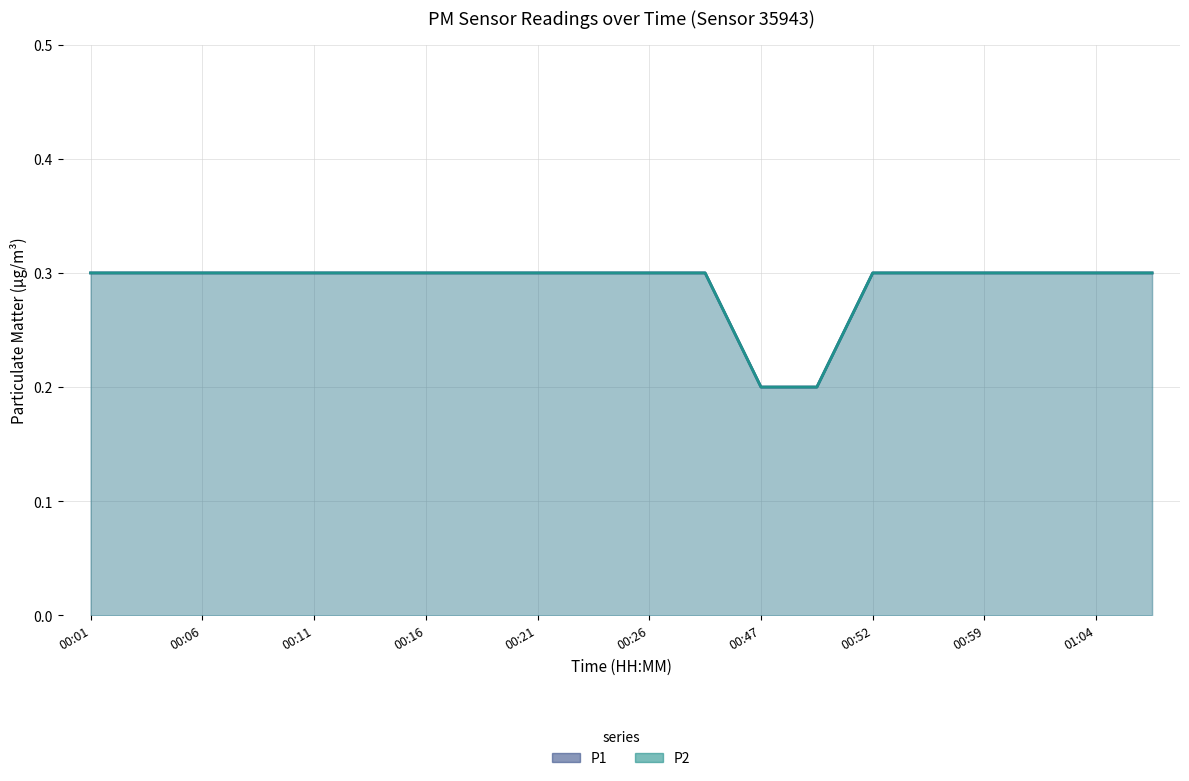

Is it true that P2 equals 0.3 at 00:52?

True